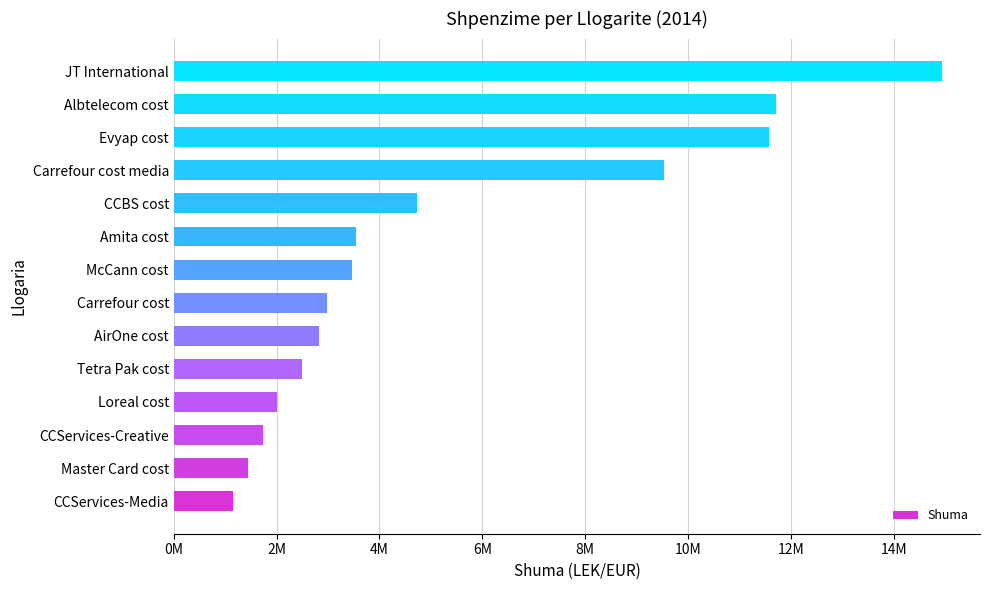

Are the bars horizontal?

Yes